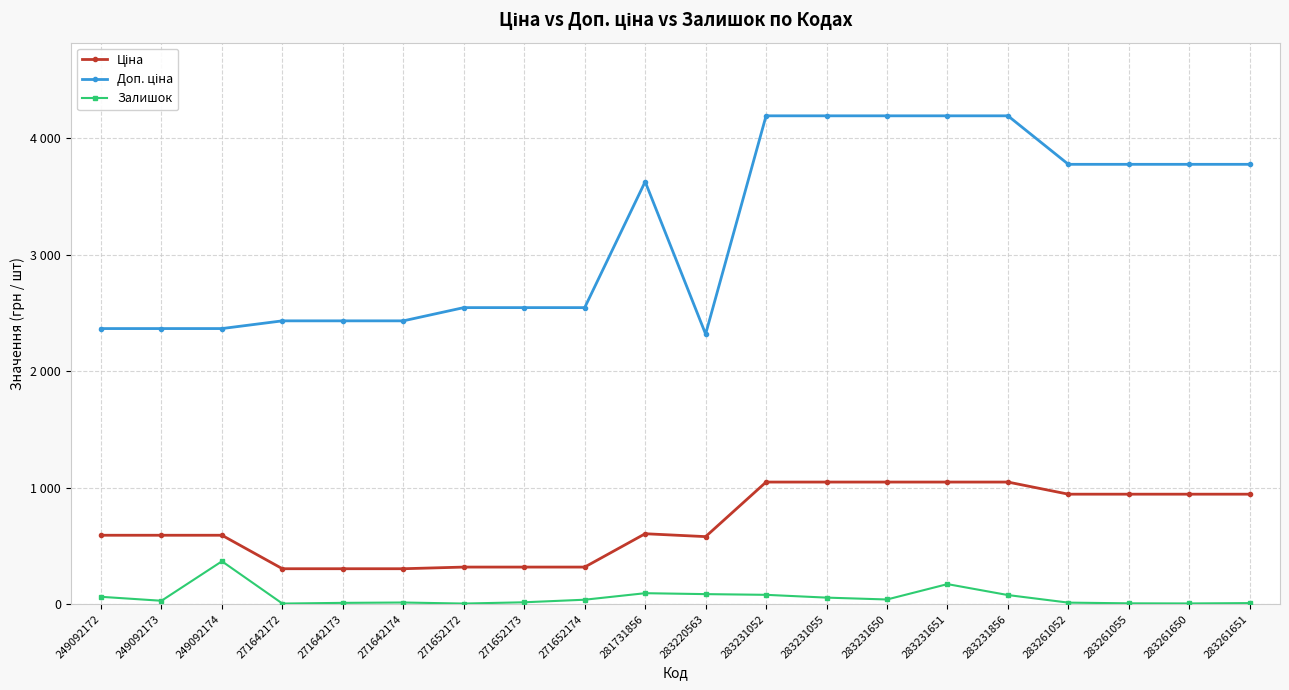

True or false: Доп. ціна and Ціна intersect in this chart.

False